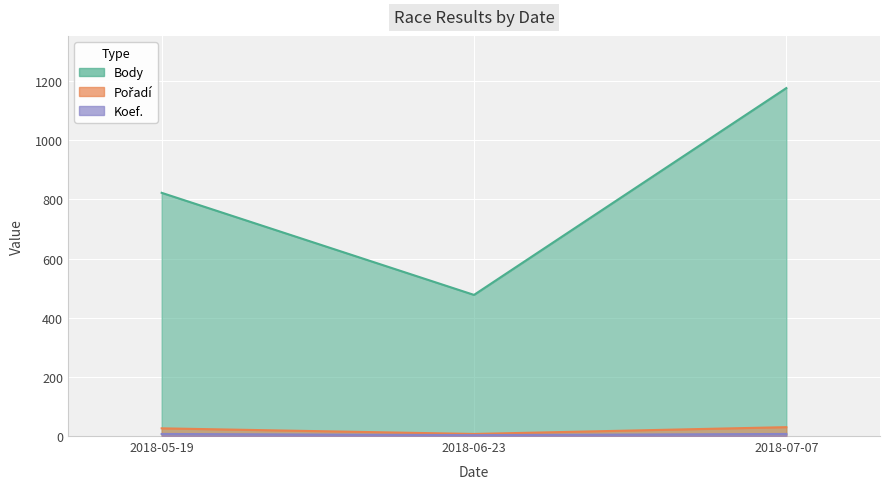

Is the value of Koef. at 2018-05-19 greater than the value of Body at 2018-06-23?

No